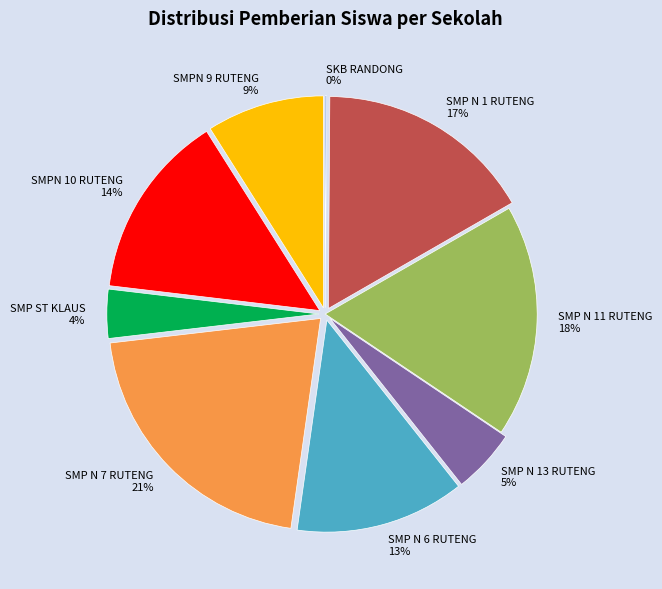

What is the largest slice in the pie chart?

SMP N 7 RUTENG